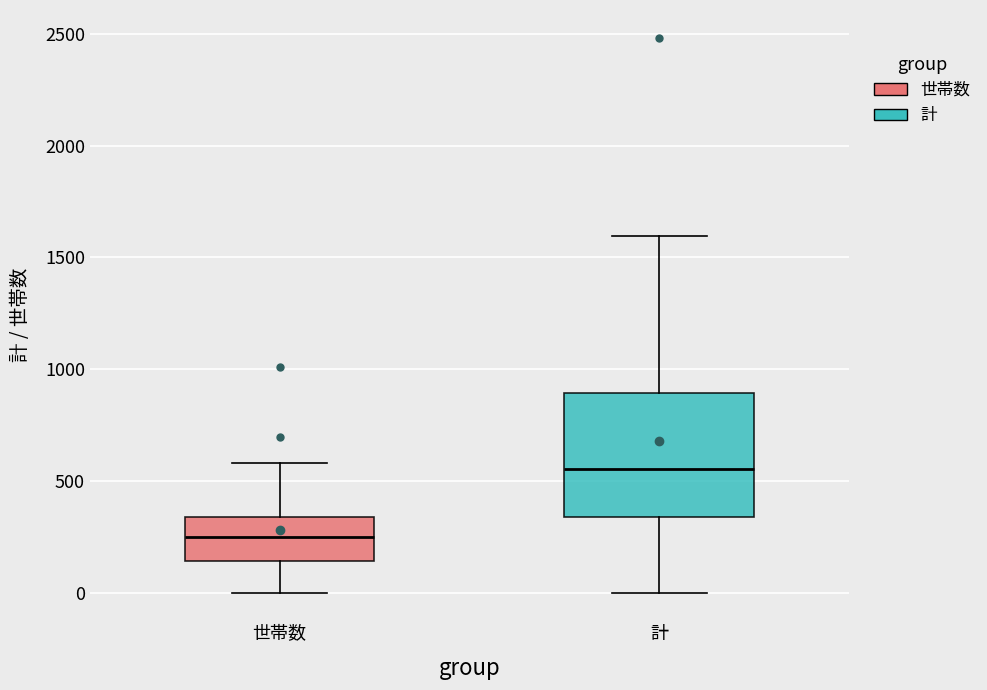

Reading left to right, read every box against the y-axis: the position of its median line, the range the box covers, and the ends of its whiskers. The values are not printed on the chart, so give them approximately, as read against the axis.

世帯数: median 250, box 150 to 350, whiskers 0 to 600
計: median 550, box 350 to 900, whiskers 0 to 1600